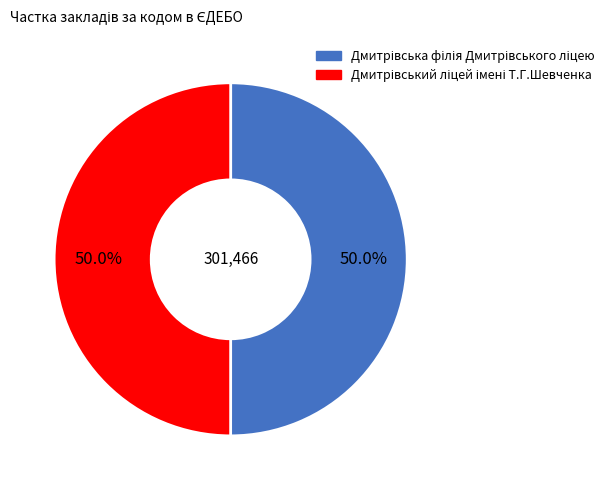

How many slices are in this pie chart?

2